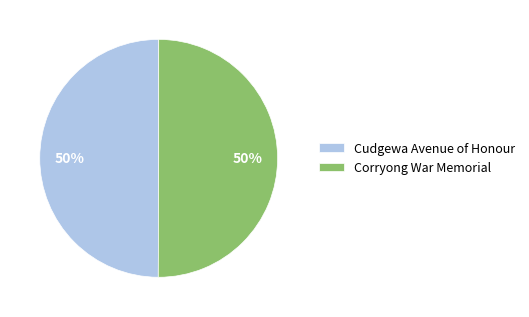

How many segments does this pie chart have?

2